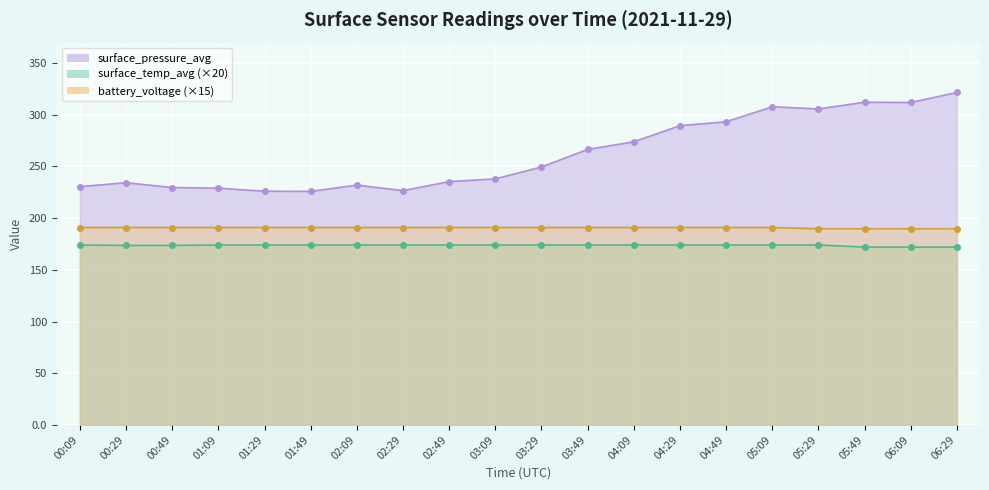

How many lines are shown in the chart?

3